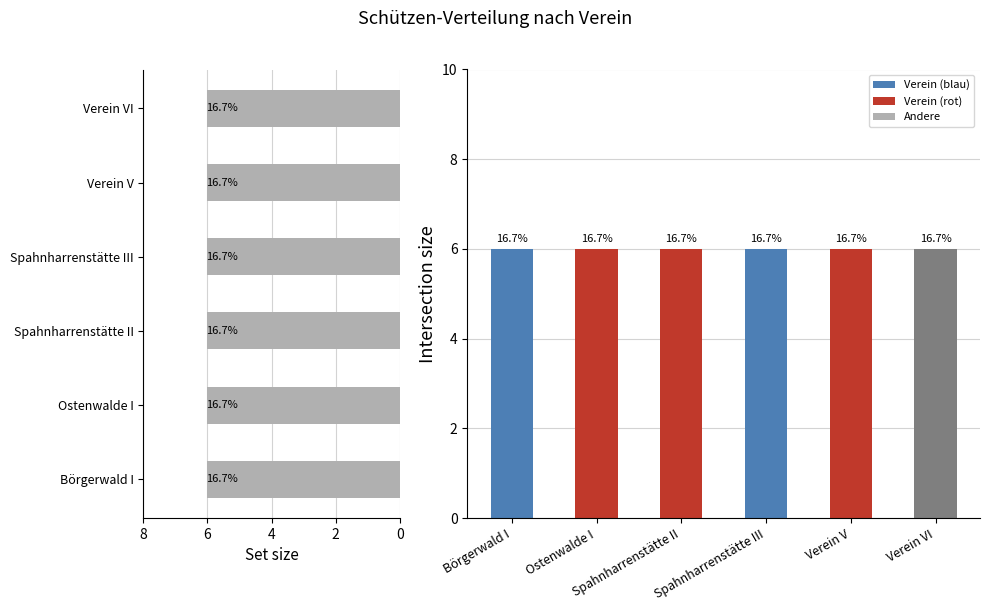

Count the number of categories in the chart.

6